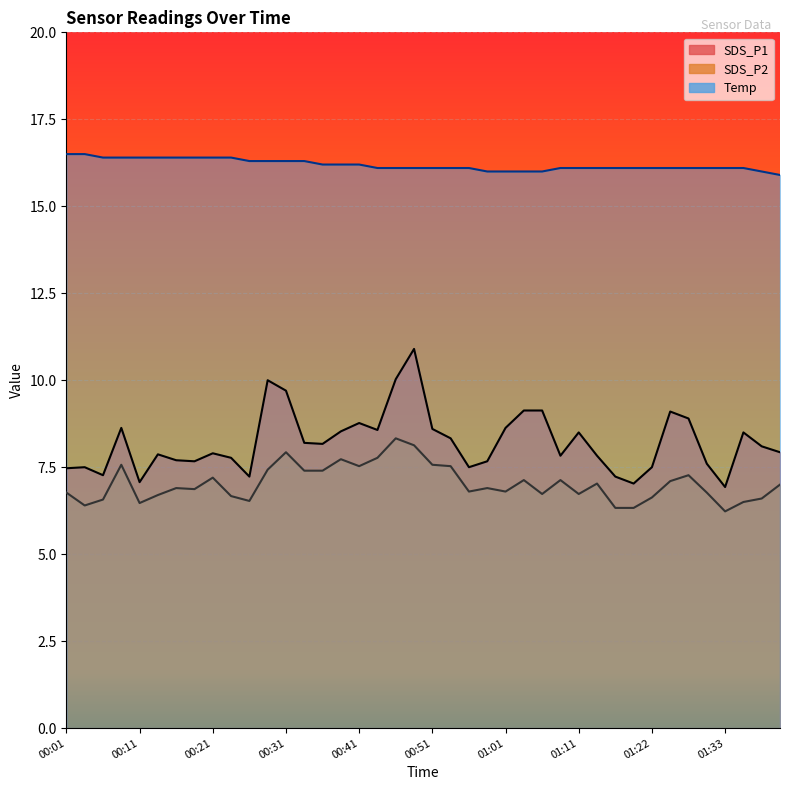

True or false: SDS_P2 and Temp intersect in this chart.

False